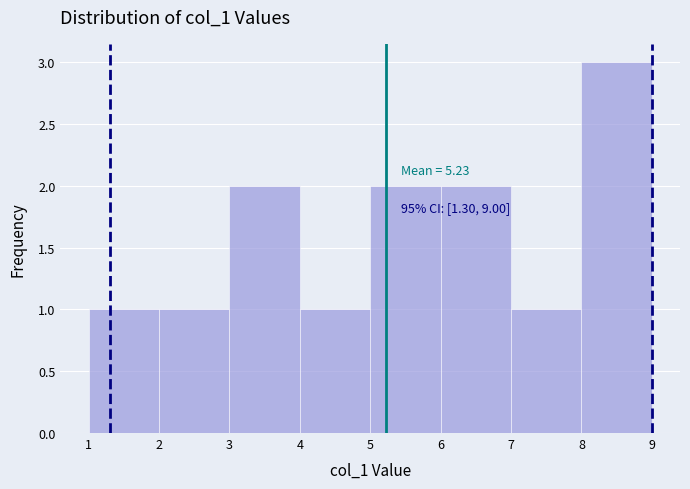

Which range on the x-axis has the tallest bar?

8 to 9